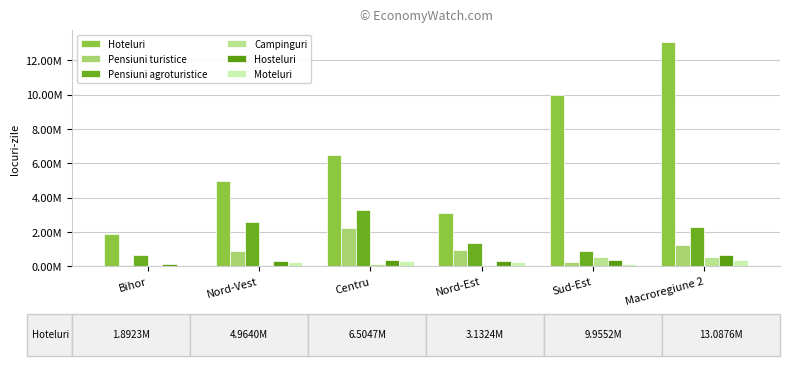

The value of Campinguri at Bihor is 30652. True or false?

True